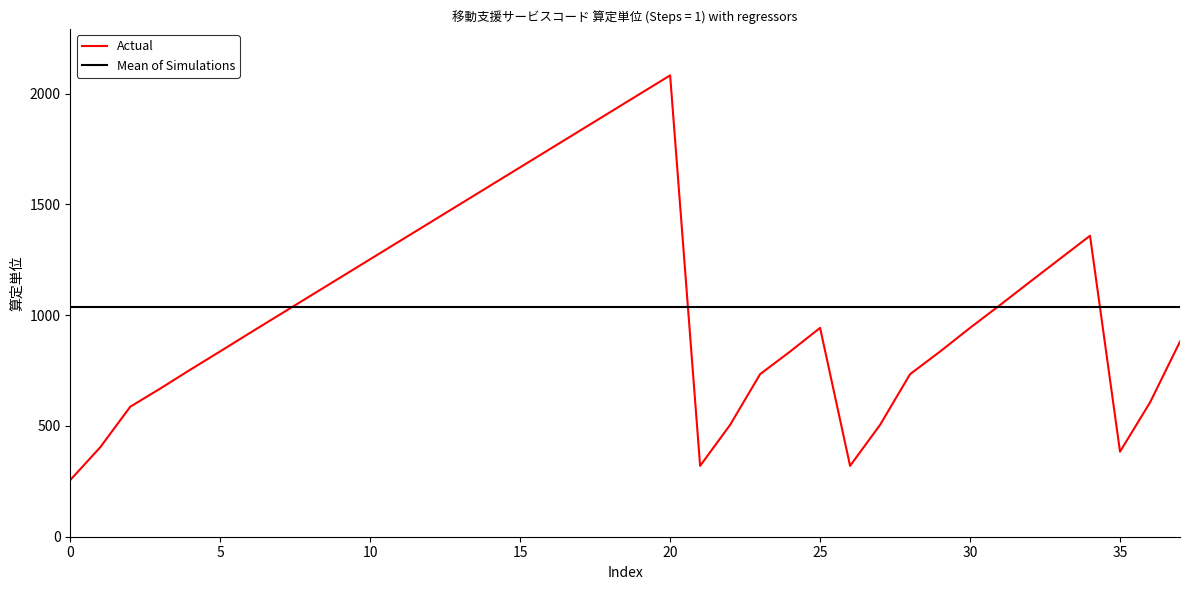

What is the difference between the second highest and minimum values in the Actual series?

1744.0